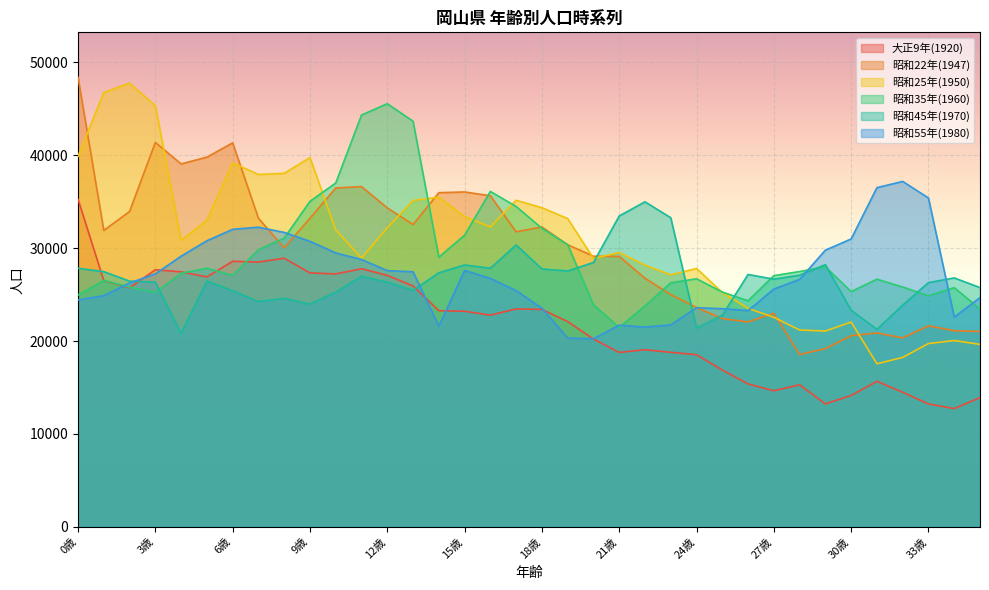

Between 13歳 and 34歳, which series saw the biggest shift?

昭和35年(1960)